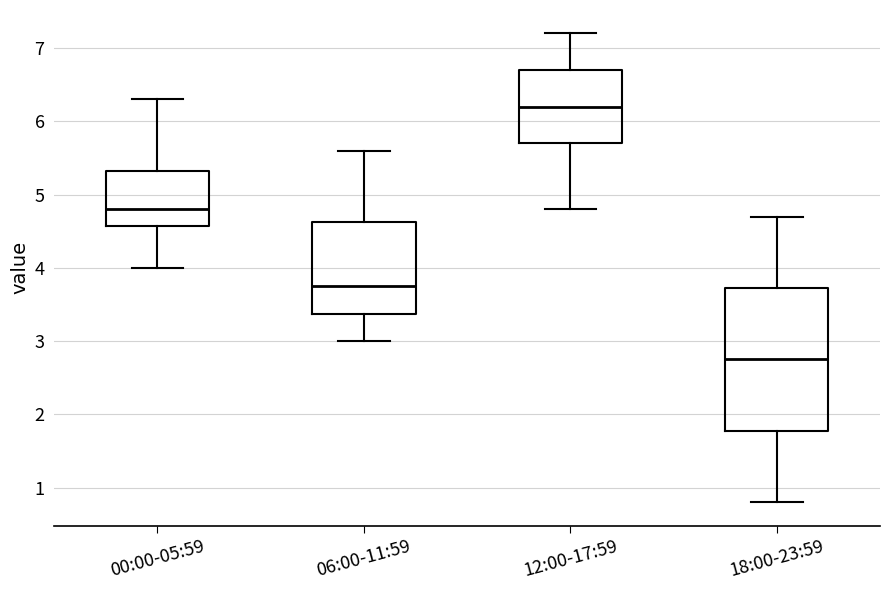

Which box's median line is the highest?

12:00-17:59